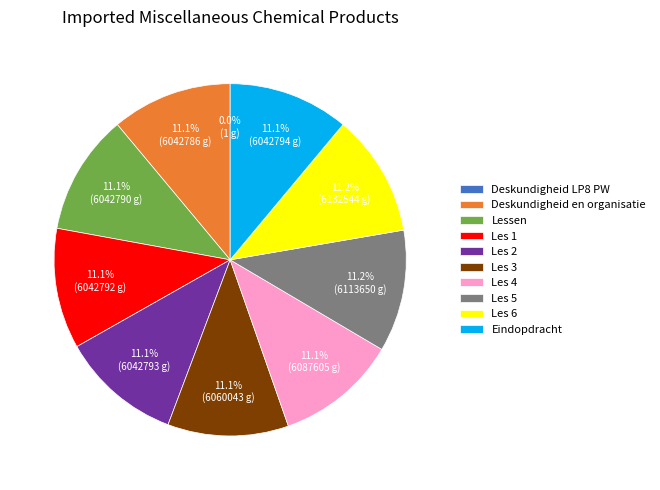

How much of the chart is everything except Les 2?

88.9%